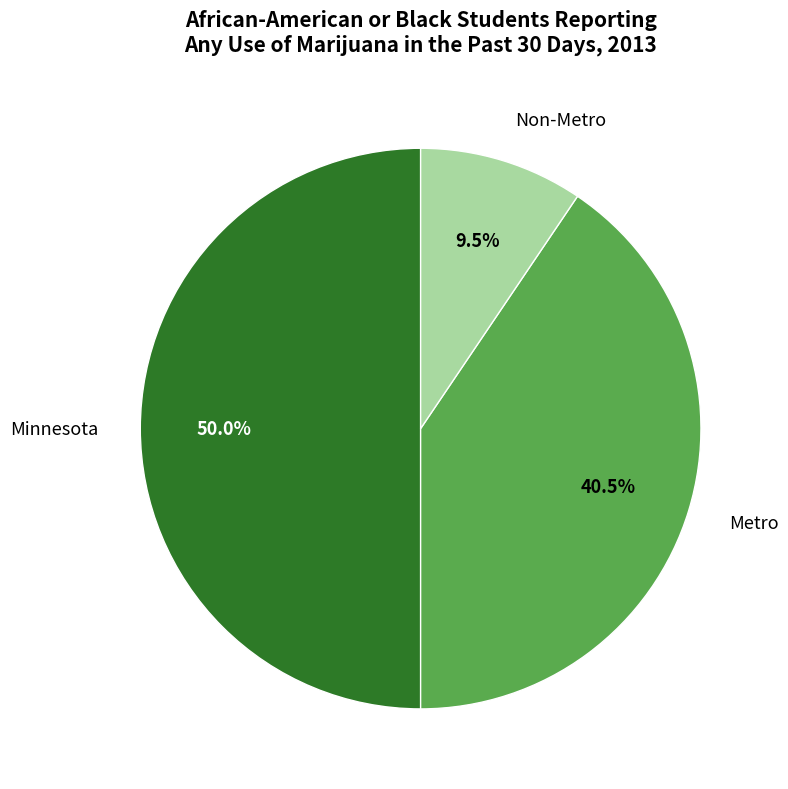

Does Non-Metro represent more than half of the total?

No